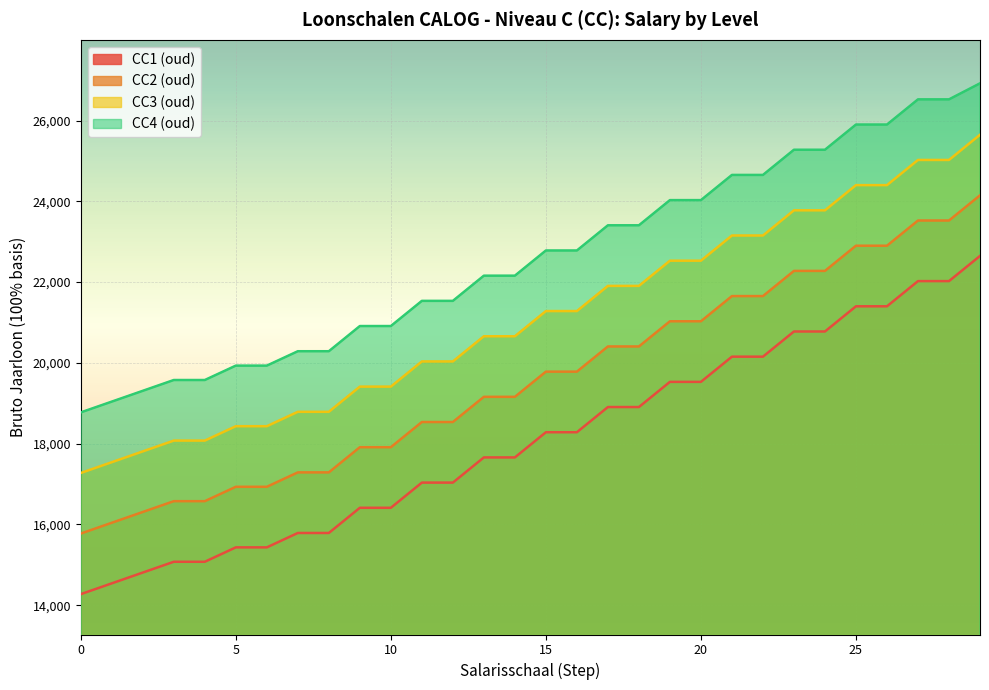

True or false: CC2 (oud) and CC3 (oud) intersect in this chart.

False